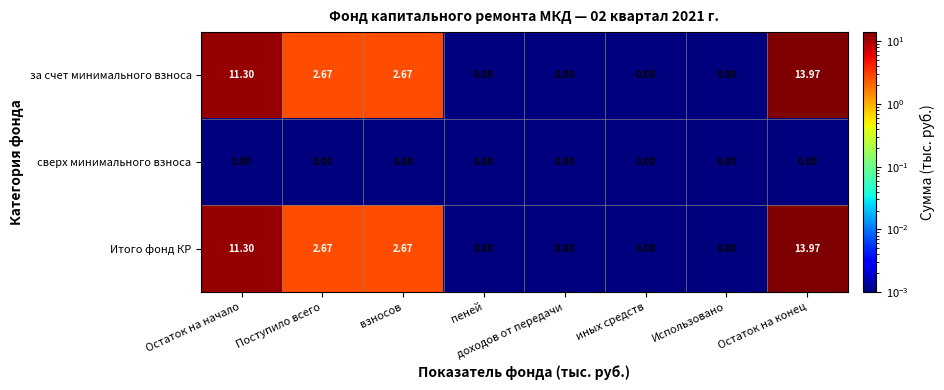

At which label does Итого фонд КР reach its peak?

Остаток на конец